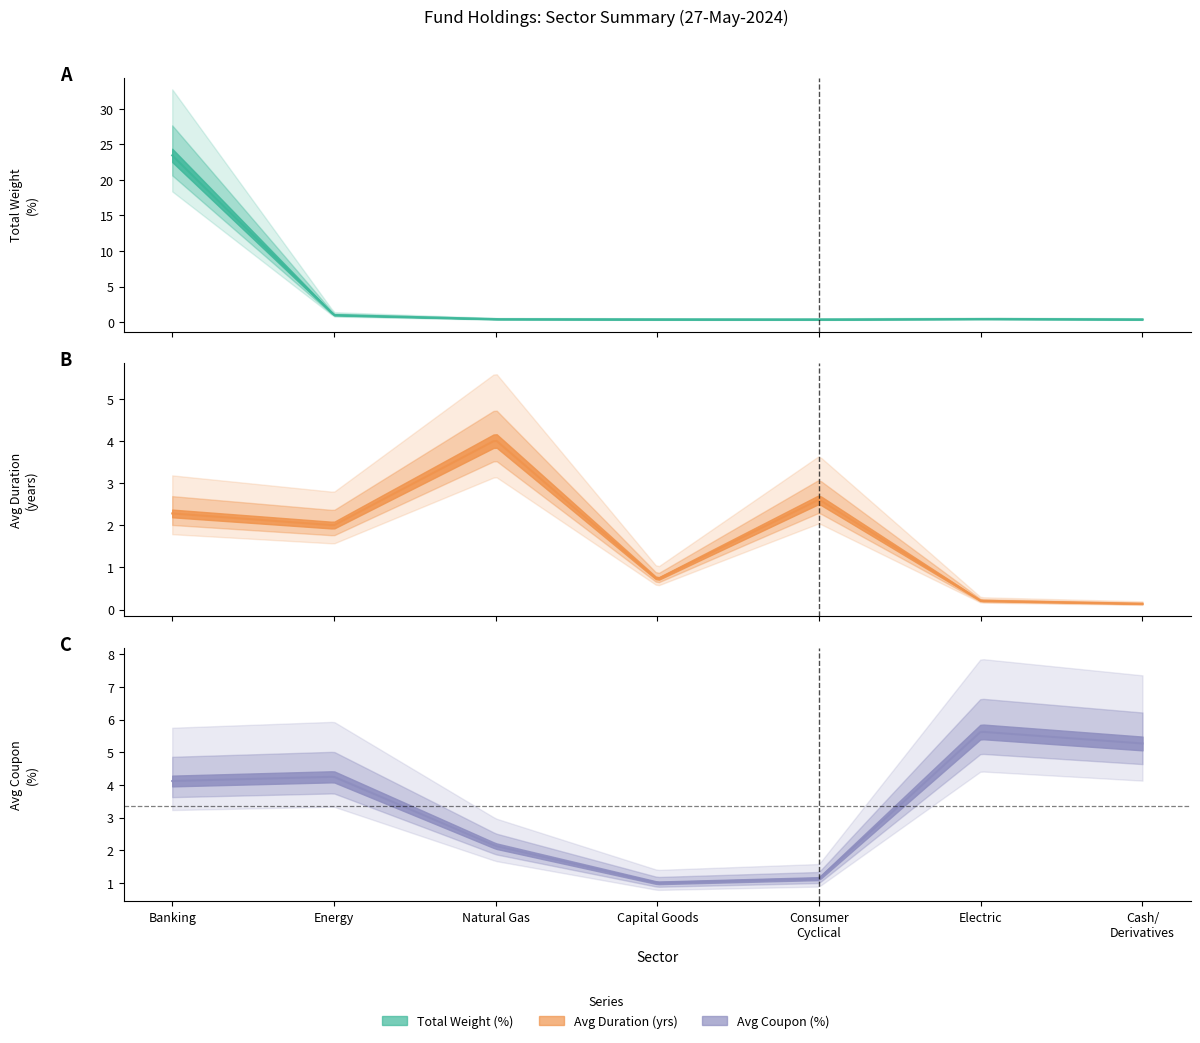

True or false: Total Weight (%) has a value of 0.5 at Electric.

True